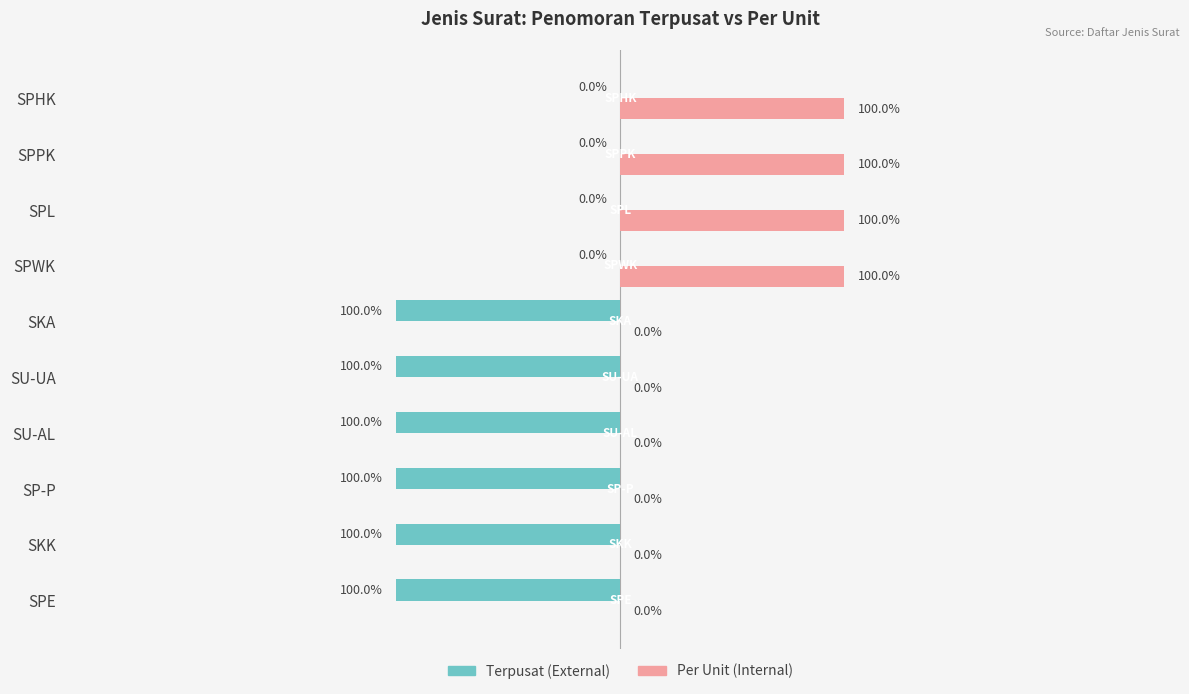

Is the value of Per Unit (Internal) at SPWK greater than the value of Terpusat (External) at SPWK?

Yes